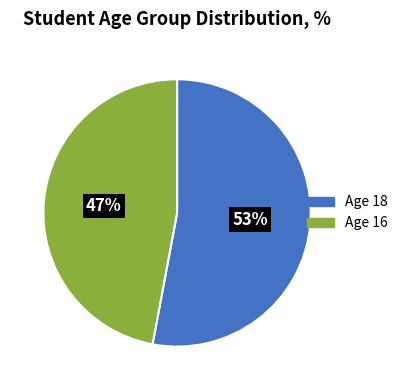

To the nearest percent, what is the difference between the largest and smallest slice percentages?

6%